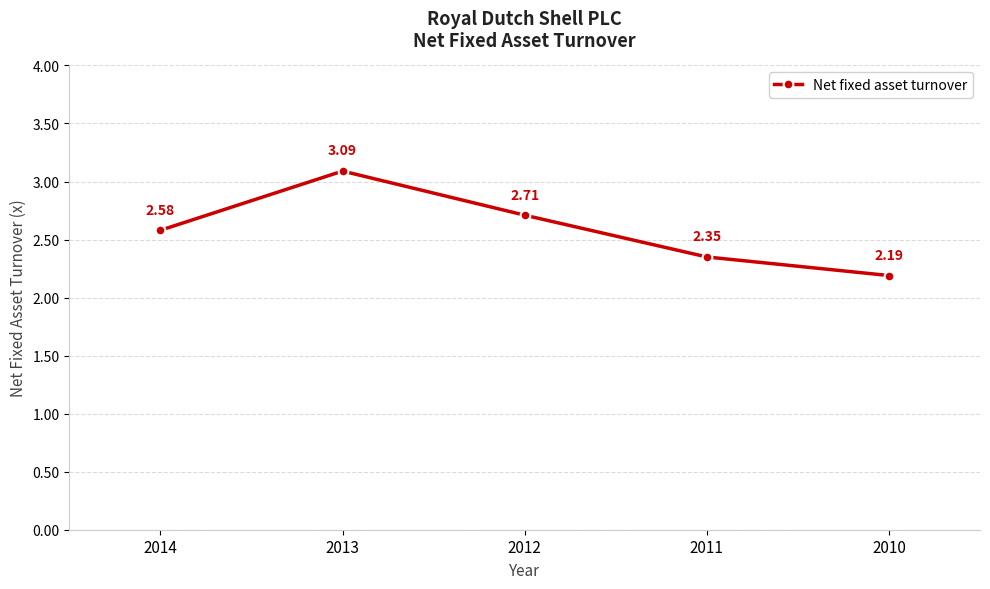

What is the difference between the second highest and second lowest values?

0.4